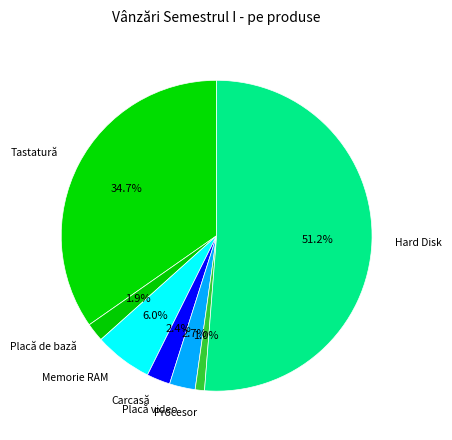

To the nearest percent, what is the combined percentage of Tastatură and Placă de bază?

37%